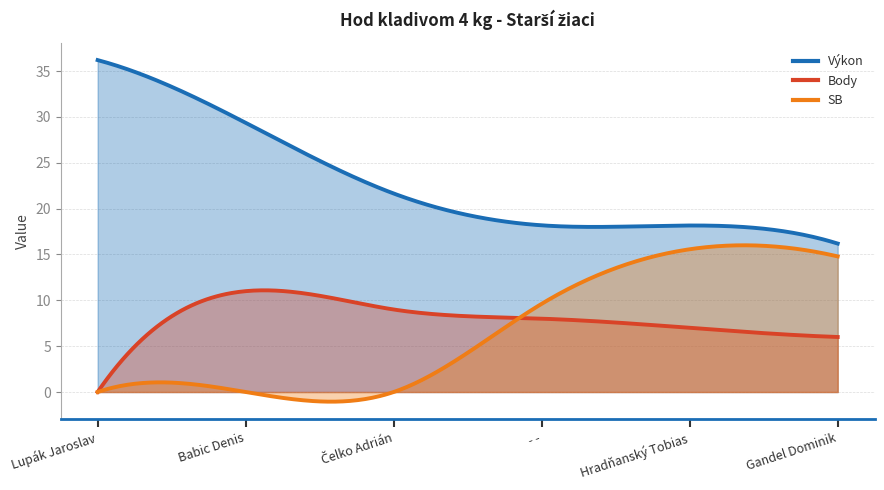

What is the approximate value of Výkon at - -?

18.2